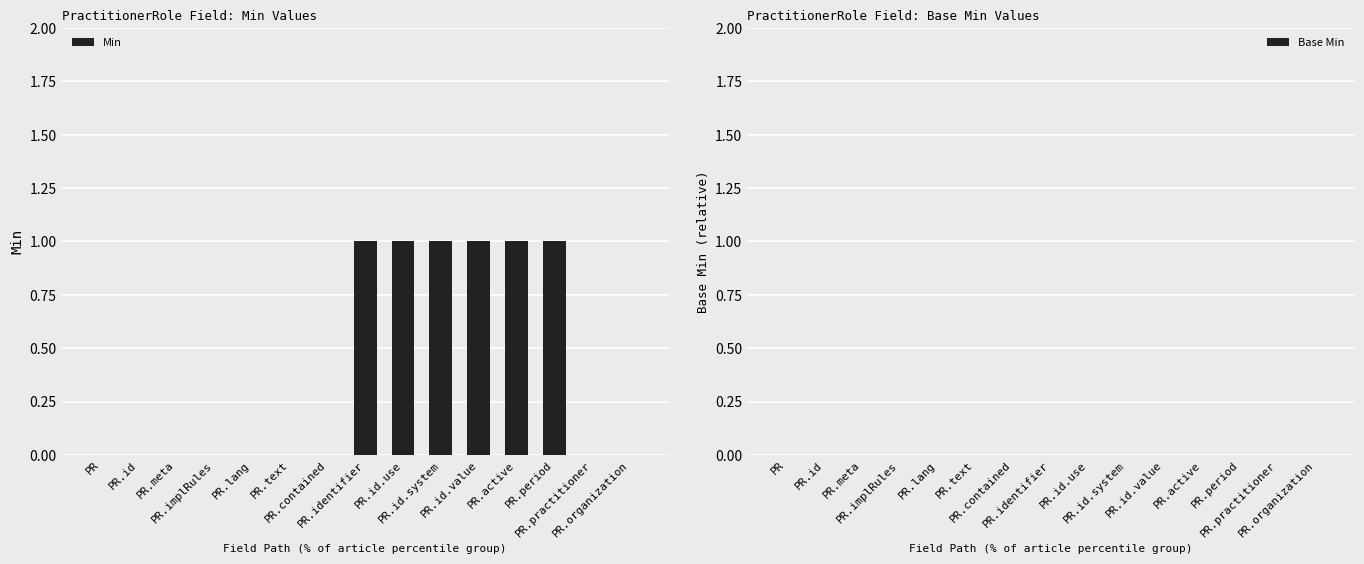

What is the sum of all values?

6